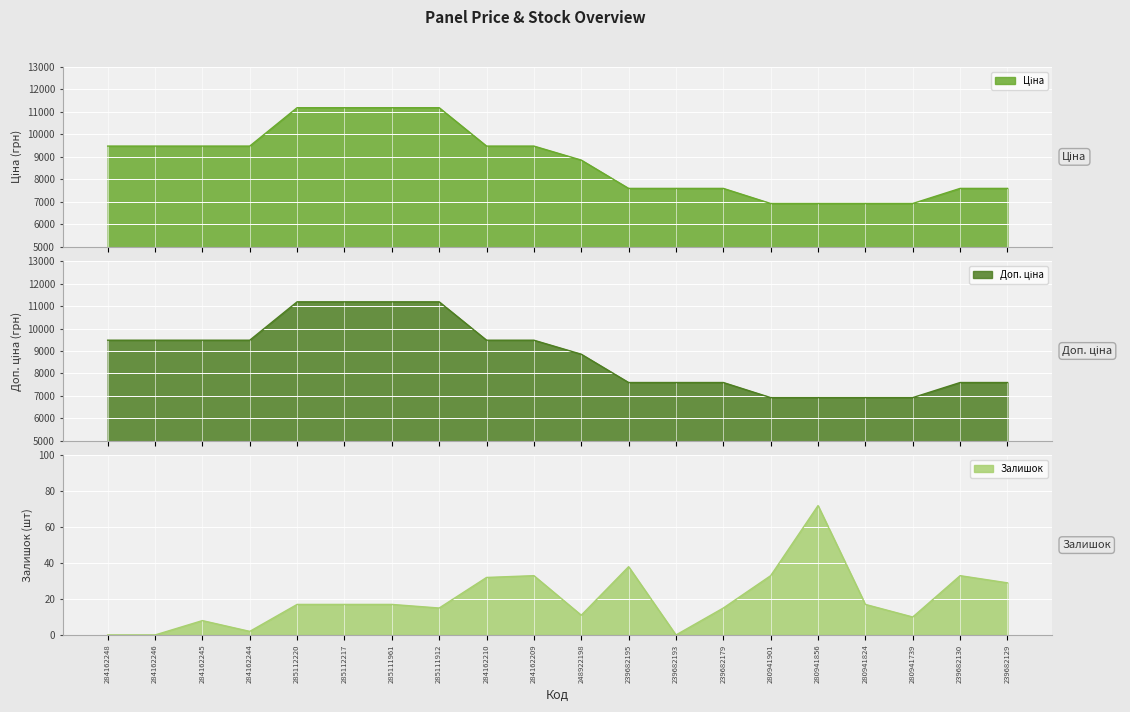

Which series has the largest total across all categories?

Ціна